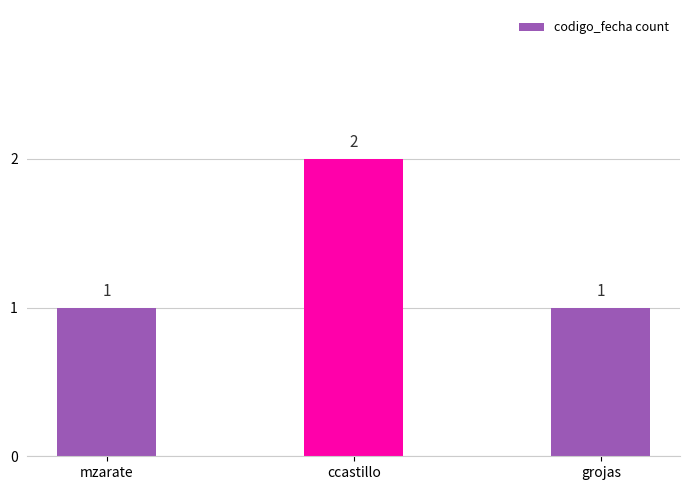

What position from the right is ccastillo?

2